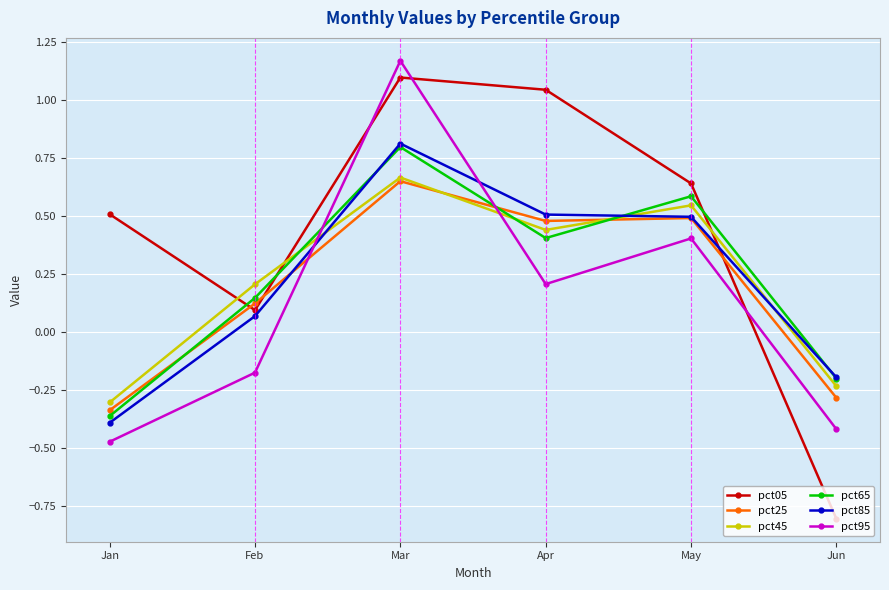

What is the sum of the pct95 values at May and Feb?

0.2